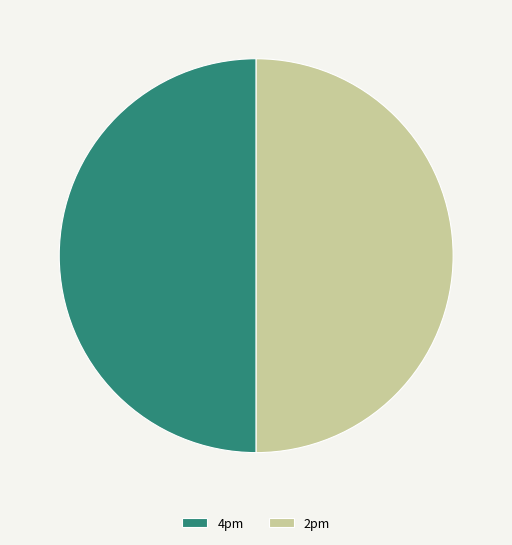

Combined, do 2pm and 4pm account for over 50%?

Yes